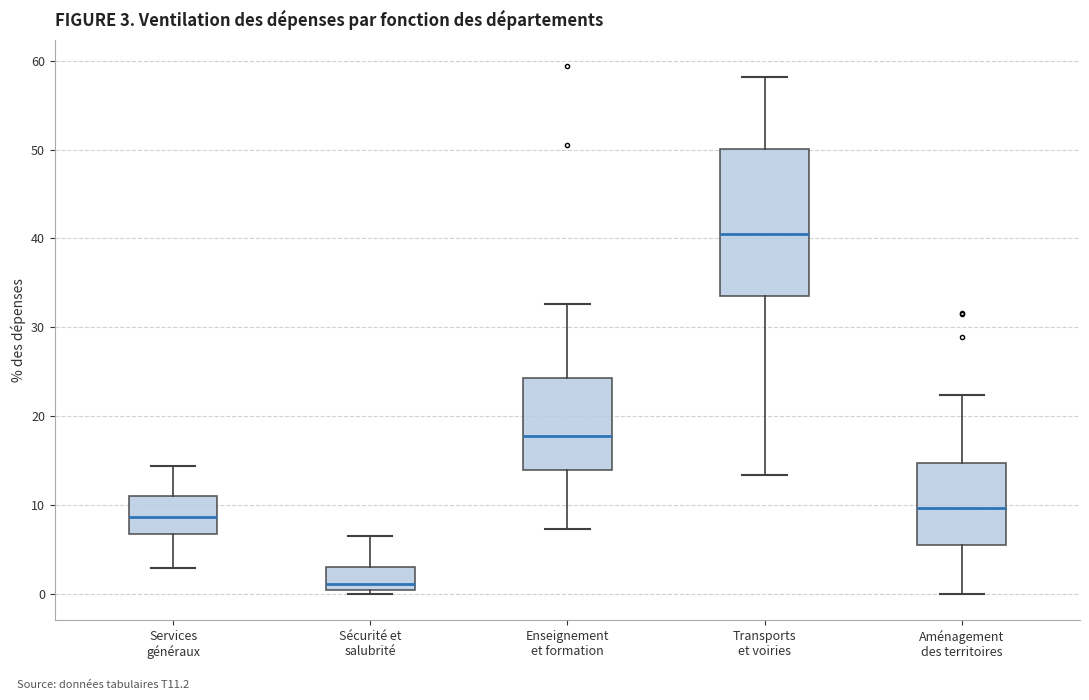

Which box's median line is the highest?

Transports et voiries